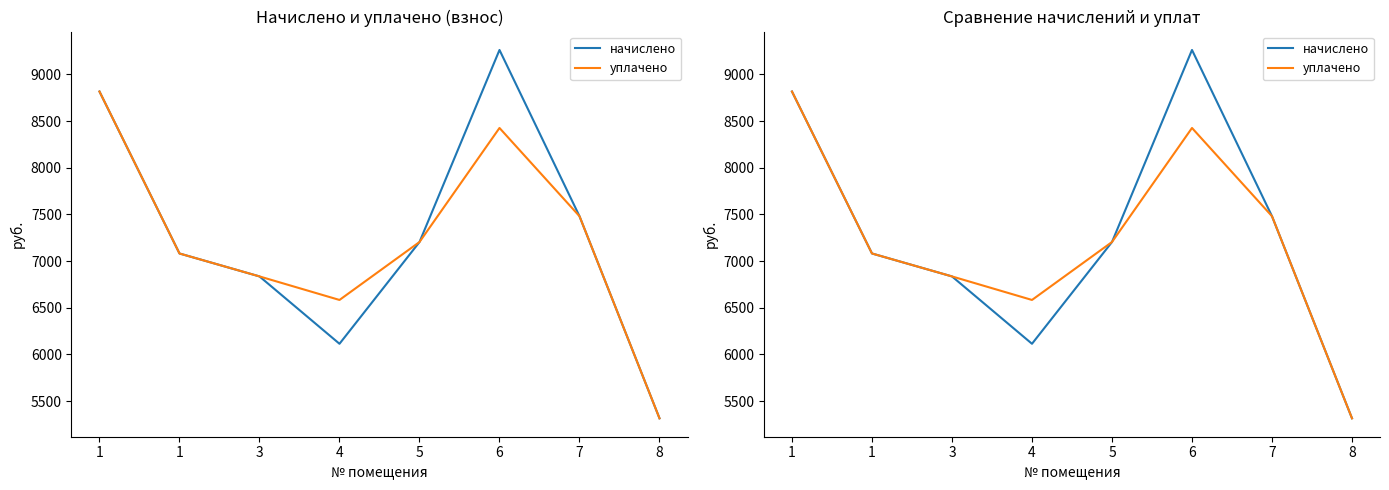

At which category does уплачено reach its first local peak?

6